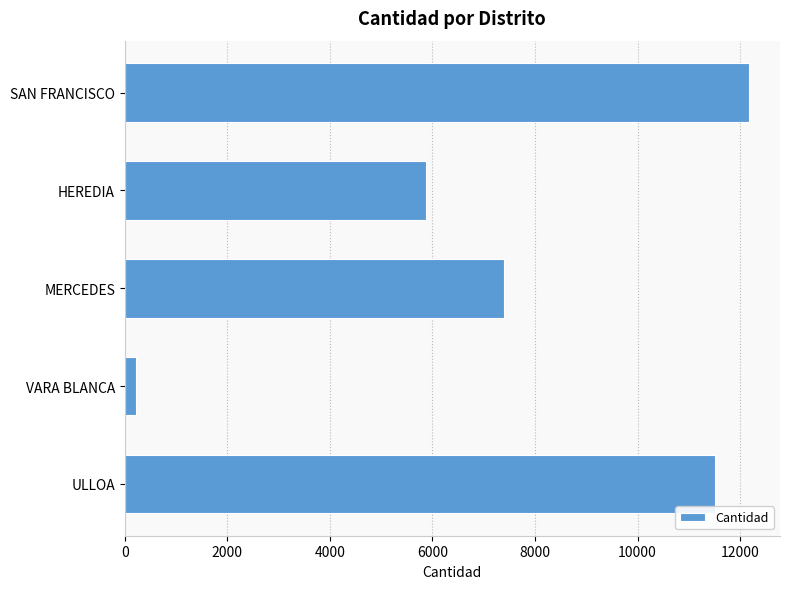

Reading bottom to top, extract all data points from this chart.

11506	221	7394	5868	12168